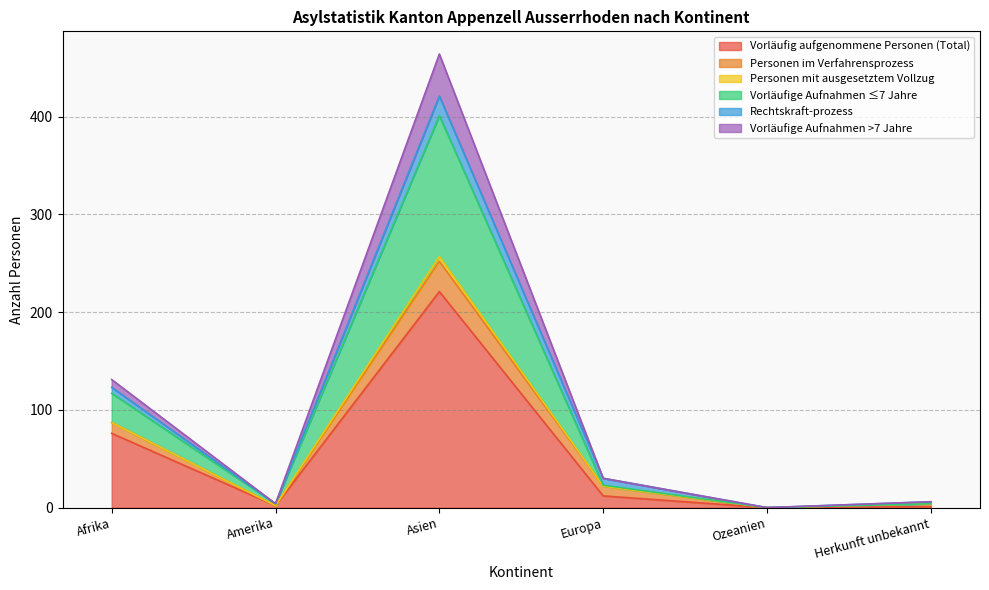

List the labels in order of Vorläufig aufgenommene Personen (Total) value, smallest first.

Ozeanien, Herkunft unbekannt, Amerika, Europa, Afrika, Asien